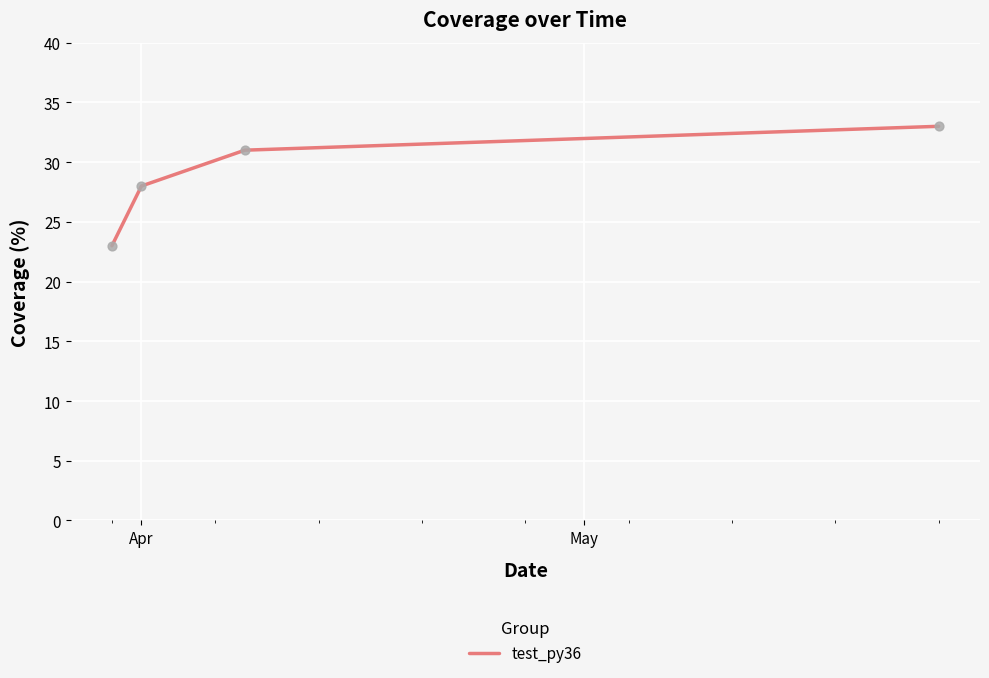

True or false: there are more than 1 points higher than both neighbors.

False